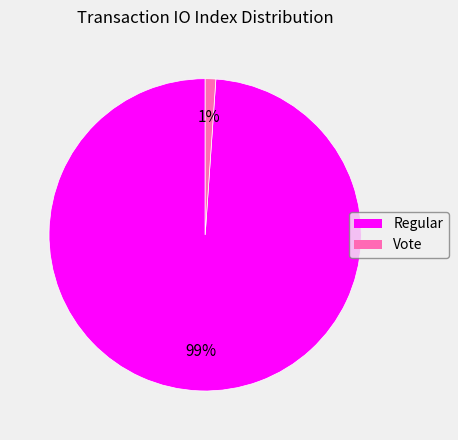

To the nearest percent, what is the average slice percentage?

50%